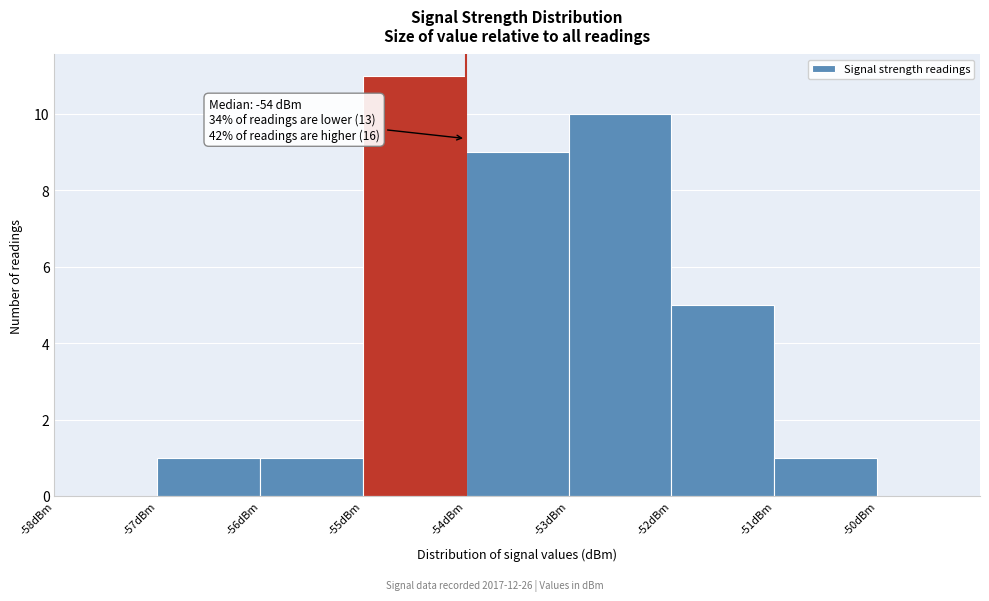

Which range on the x-axis has the tallest bar?

-55 to -54